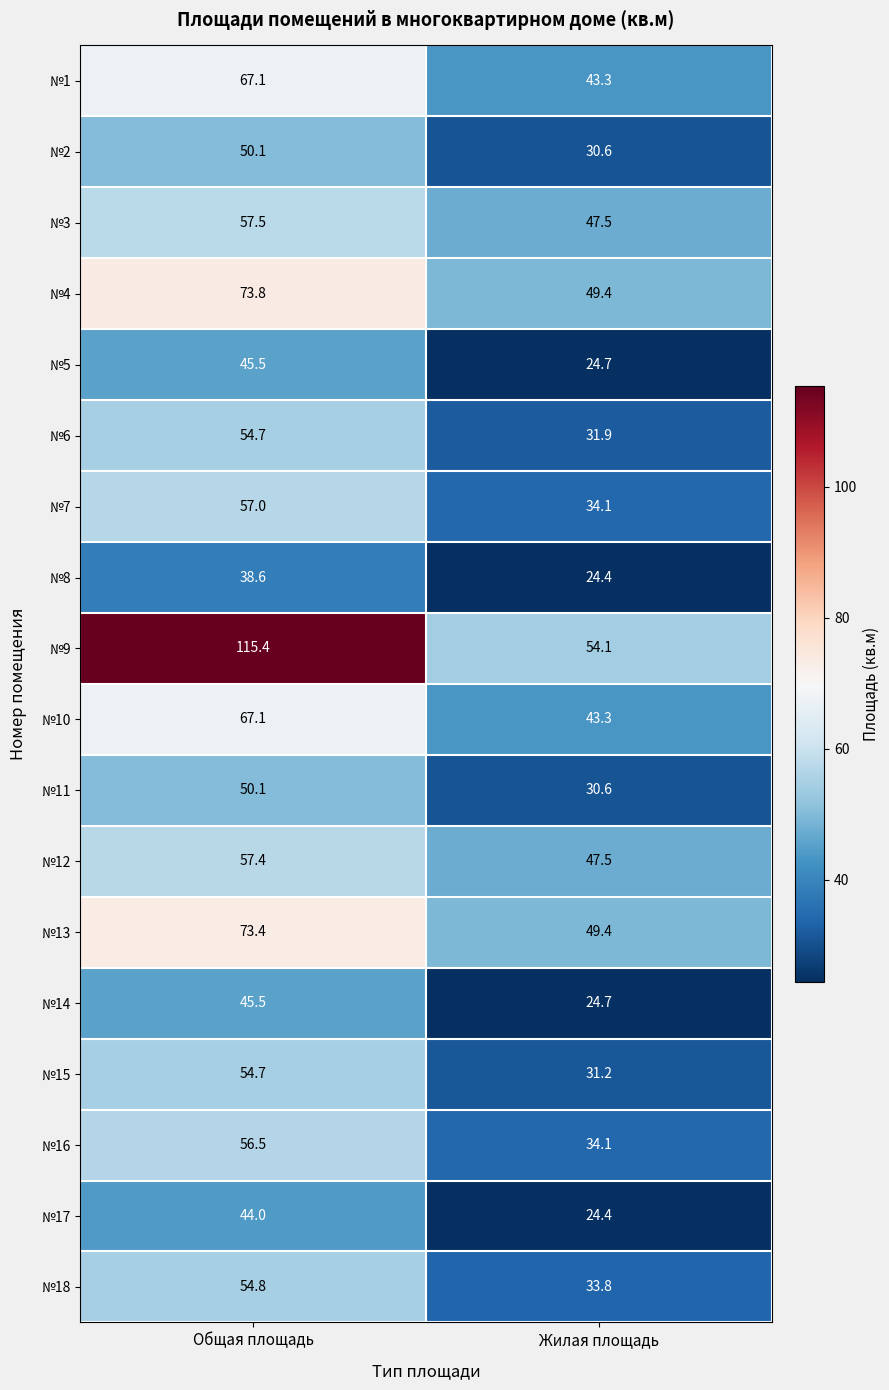

What is the sum of all №7 values?

91.1